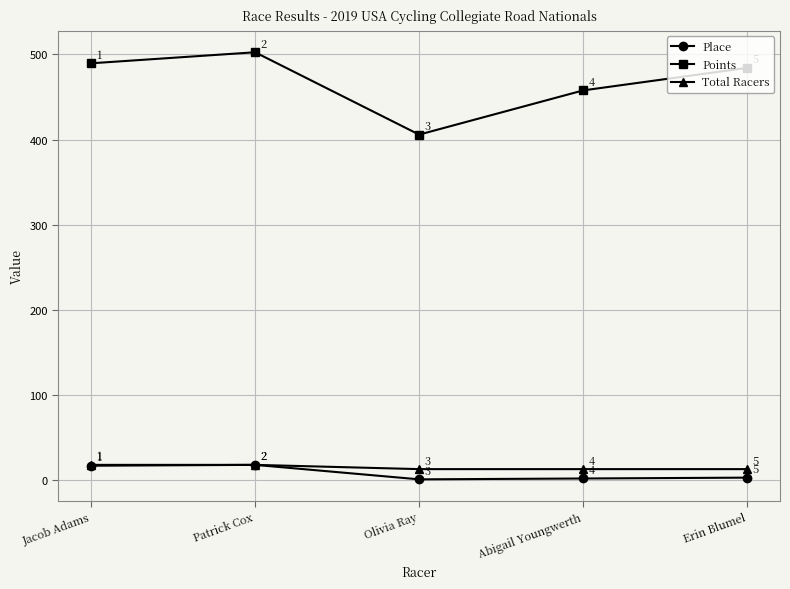

Where is the first local maximum for Points?

Patrick Cox